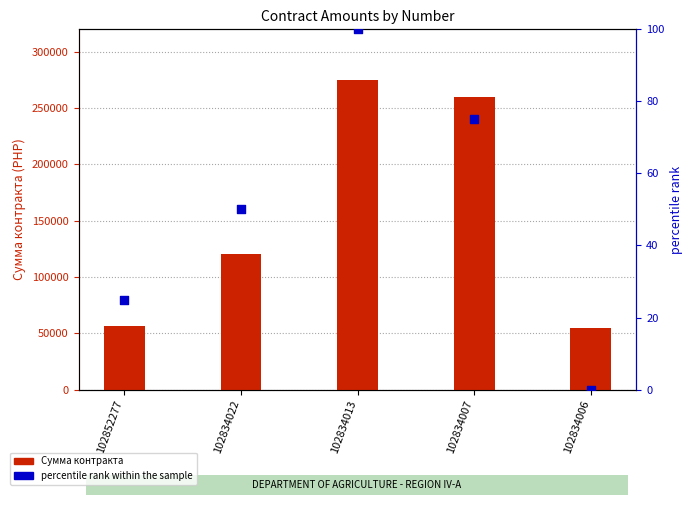

What are all the series names shown in the legend?

Сумма контракта, percentile rank within the sample